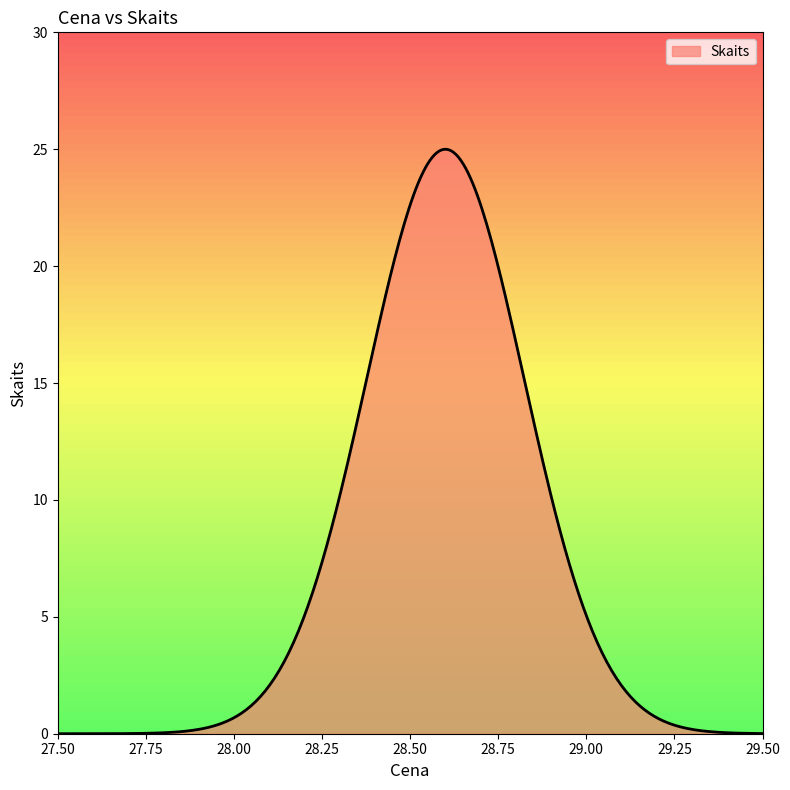

What is the difference between the maximum and minimum values?

25.0